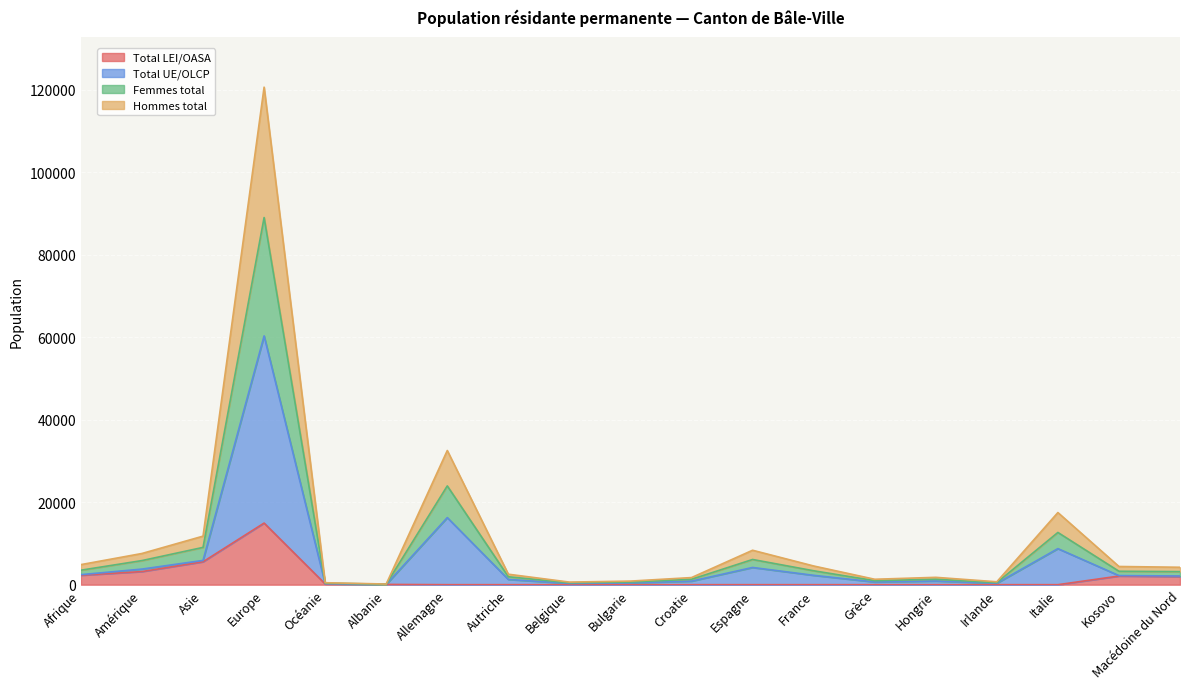

The value of Total LEI/OASA at Albanie is 116. True or false?

False